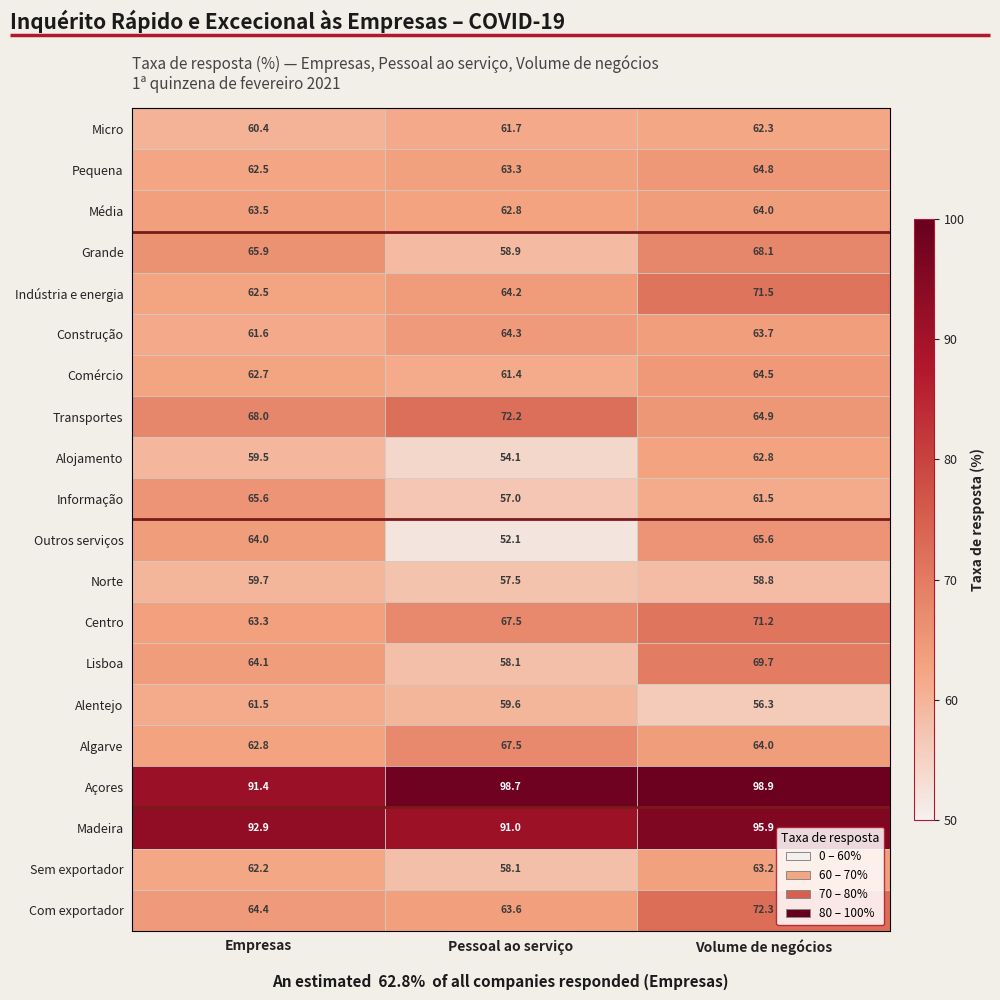

What is the difference between the second highest and minimum values in the Centro series?

4.2